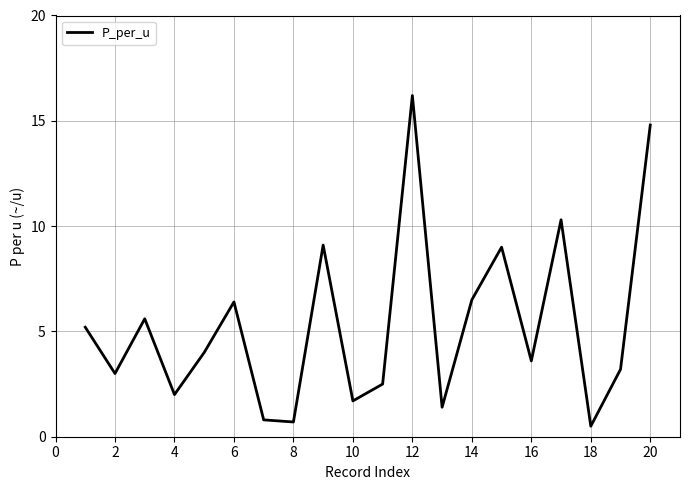

What is the smallest value displayed?

0.5